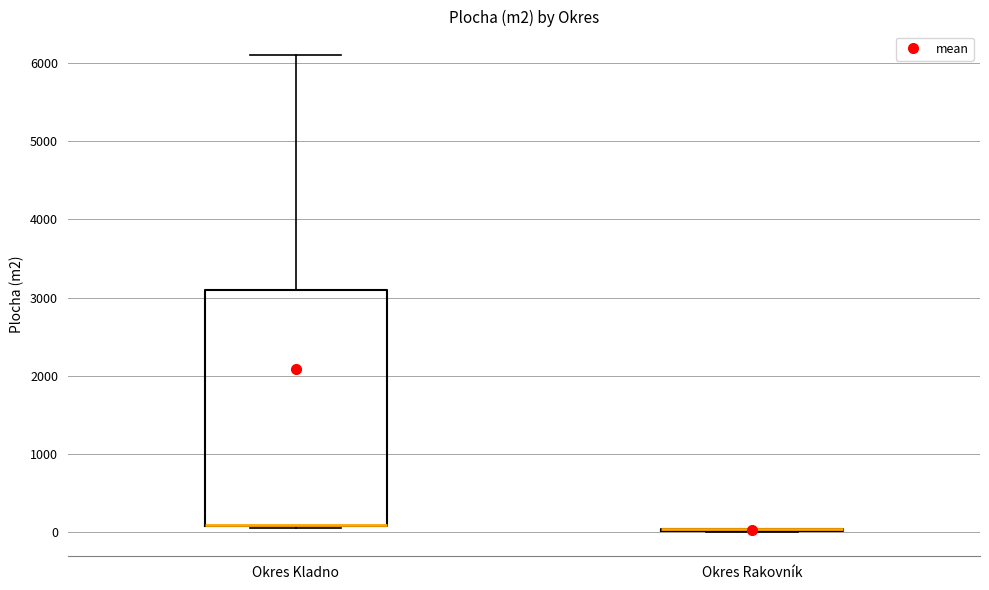

Which box is the tallest, from its lower edge to its upper edge?

Okres Kladno